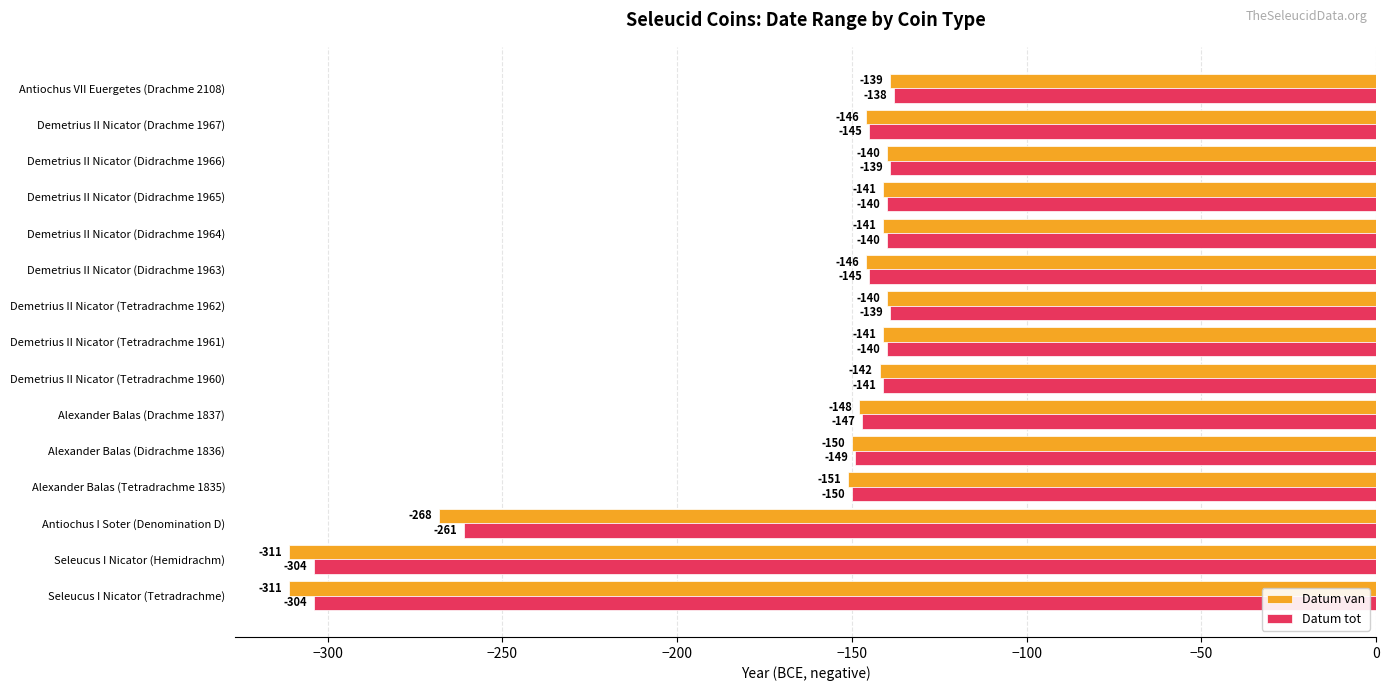

At which label does Datum tot reach its peak?

Antiochus VII Euergetes (Drachme 2108)